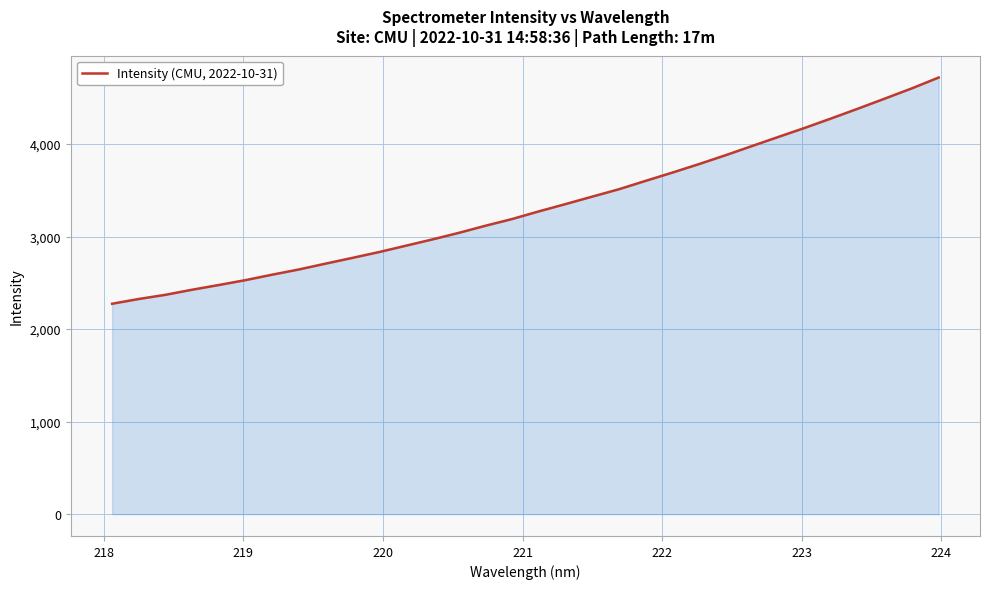

What is the difference between the maximum and minimum values?

2444.9